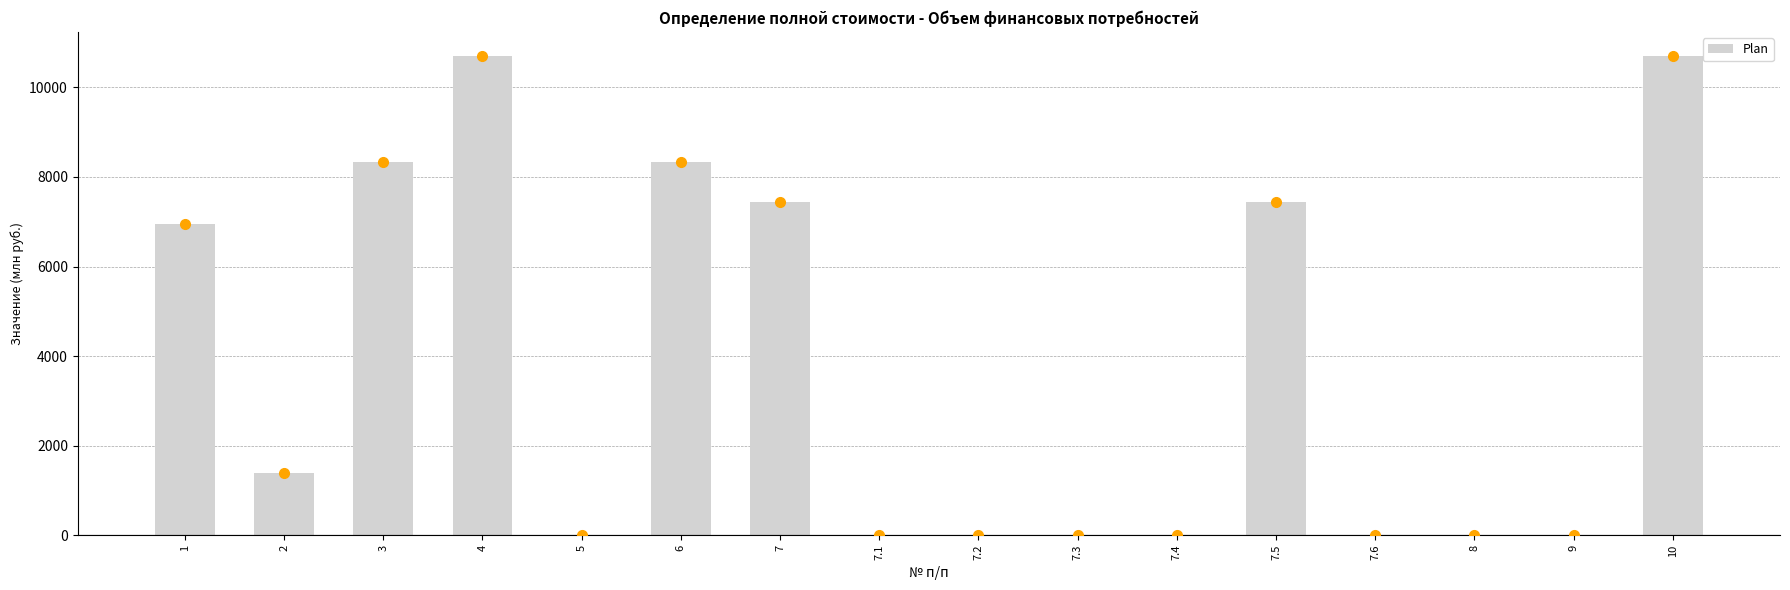

What is the sum of the values at 7 and 6?

15759.0